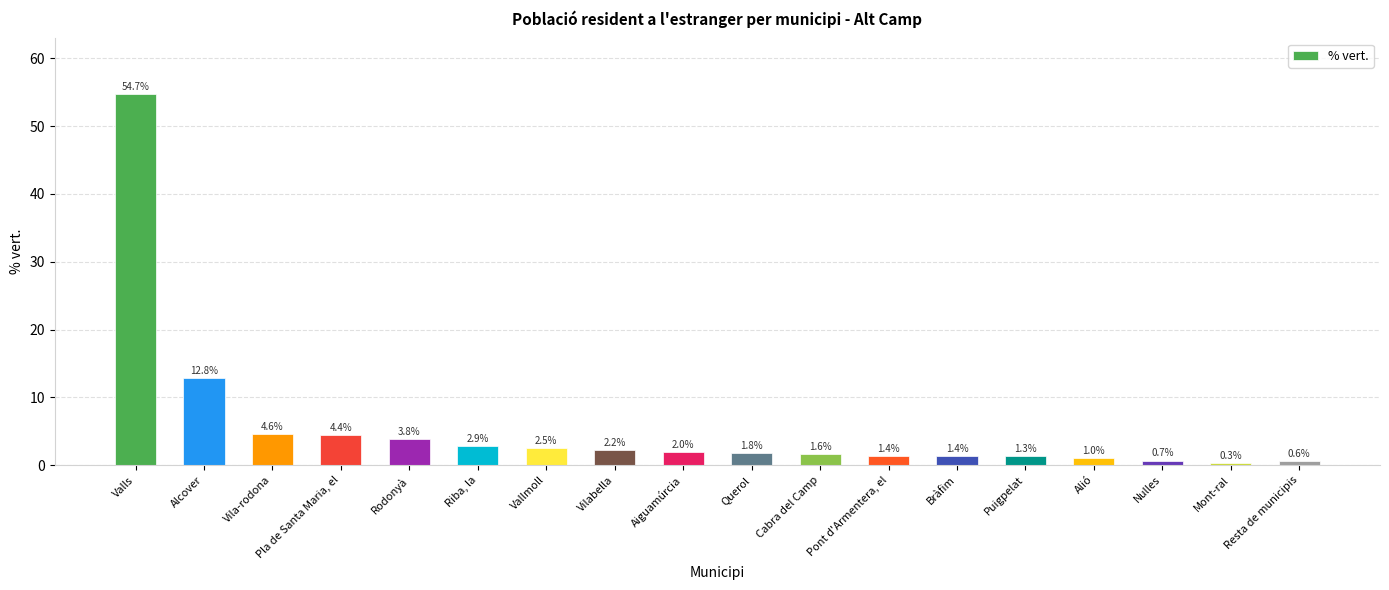

What is the minimum value shown in the chart?

0.3